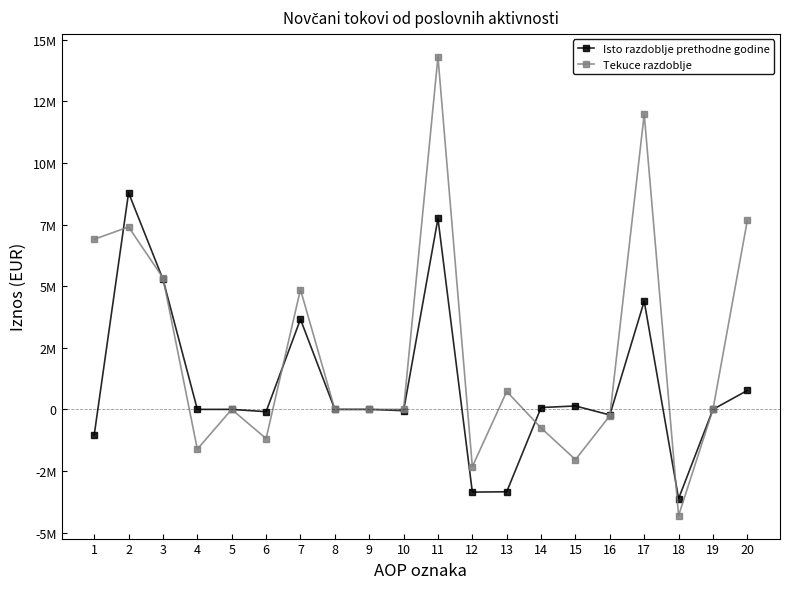

Is this an area chart (filled region under the line)?

No